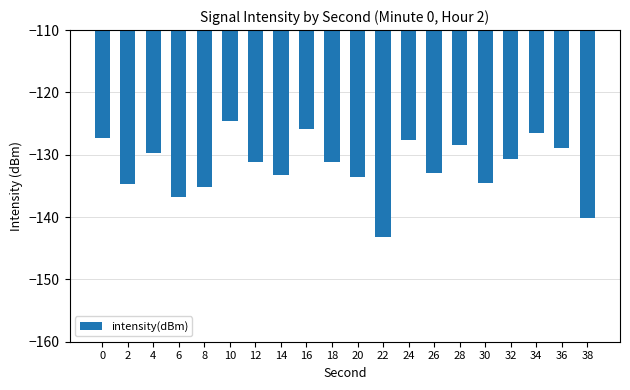

What is the change in value from 26 to 36?

+4.0